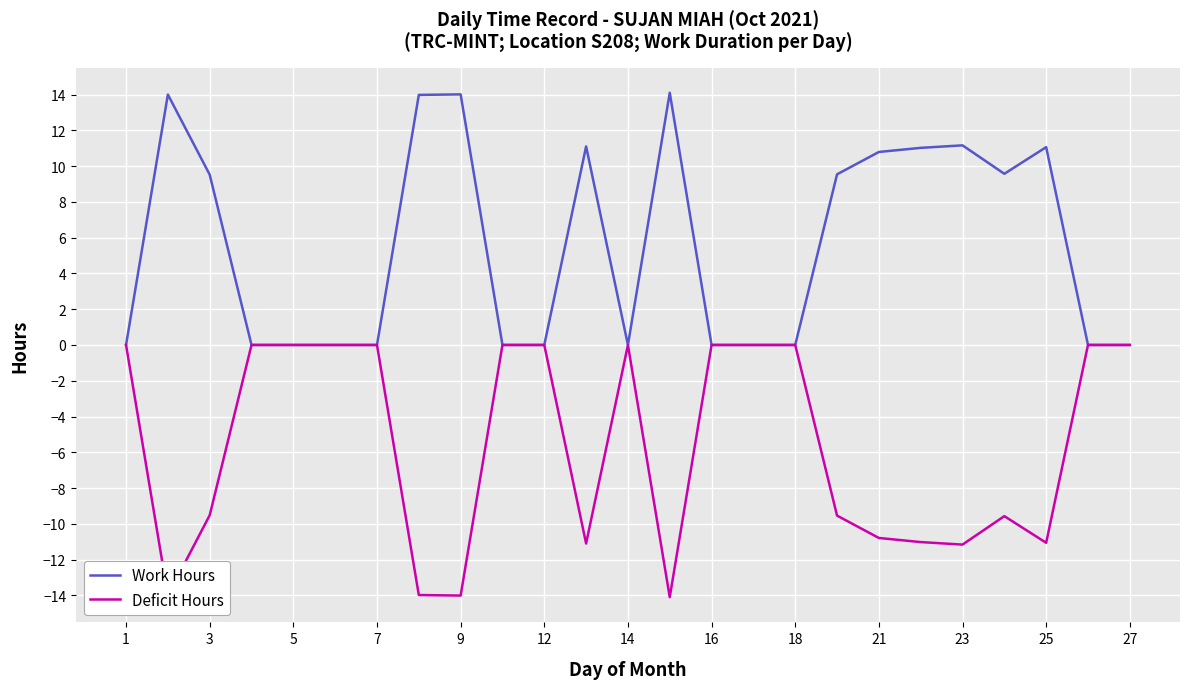

What is the greatest value displayed?

14.1